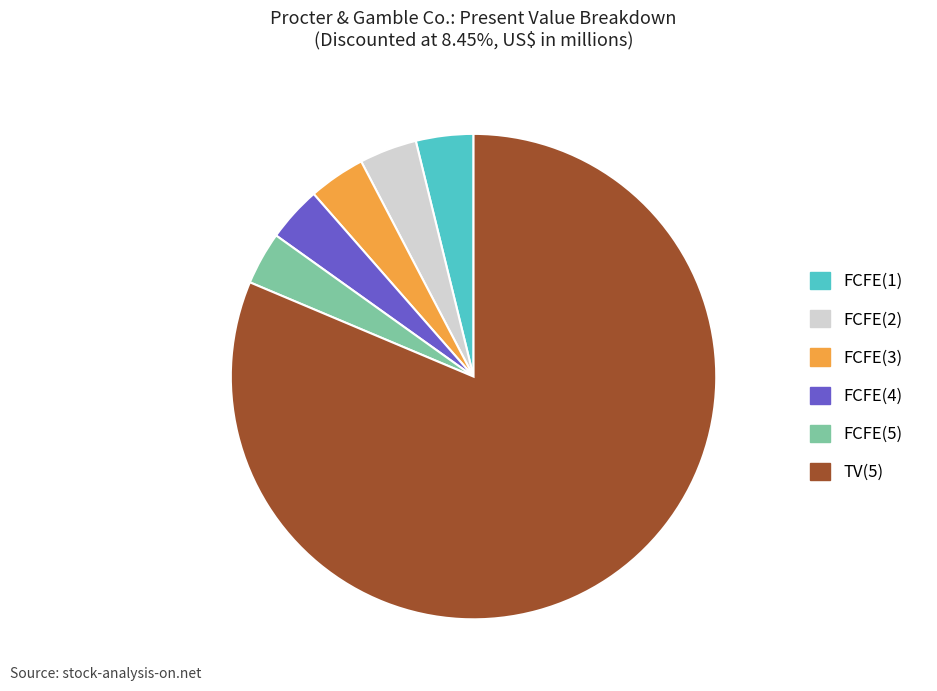

Which has a higher value, FCFE(4) or TV(5)?

TV(5)